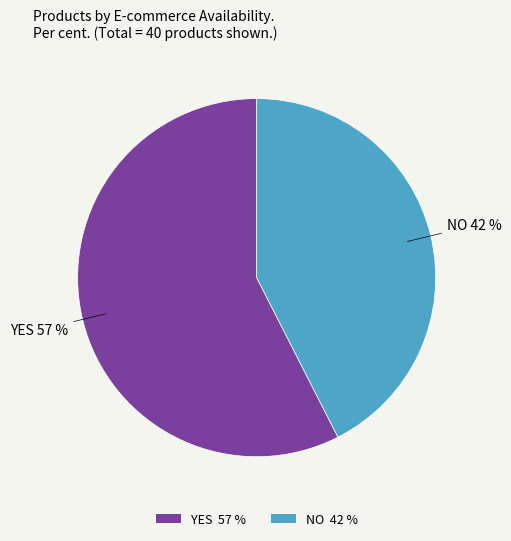

Do NO 42 % and YES 57 % together represent more than half of the pie?

Yes